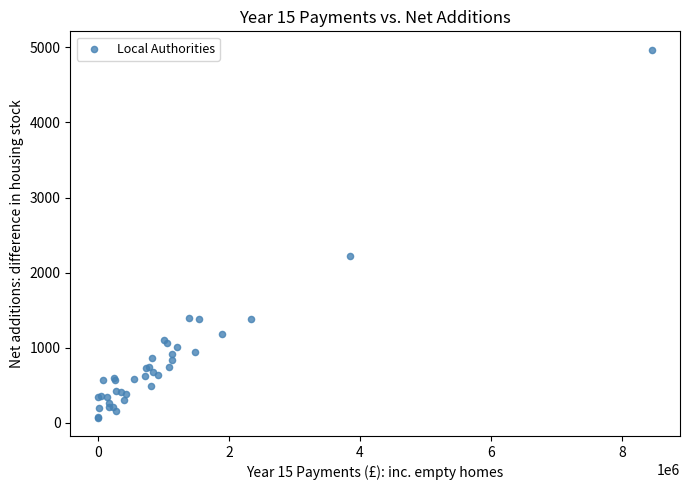

What Y value in the scatter plot is closest to 2519?

2224